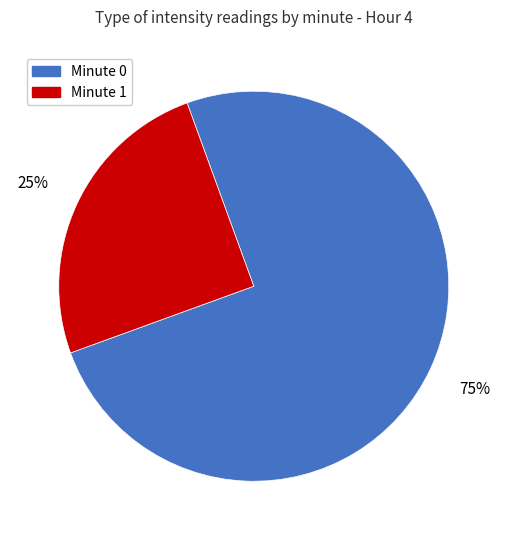

What percentage is the Minute 1 slice, to the nearest percent?

25%